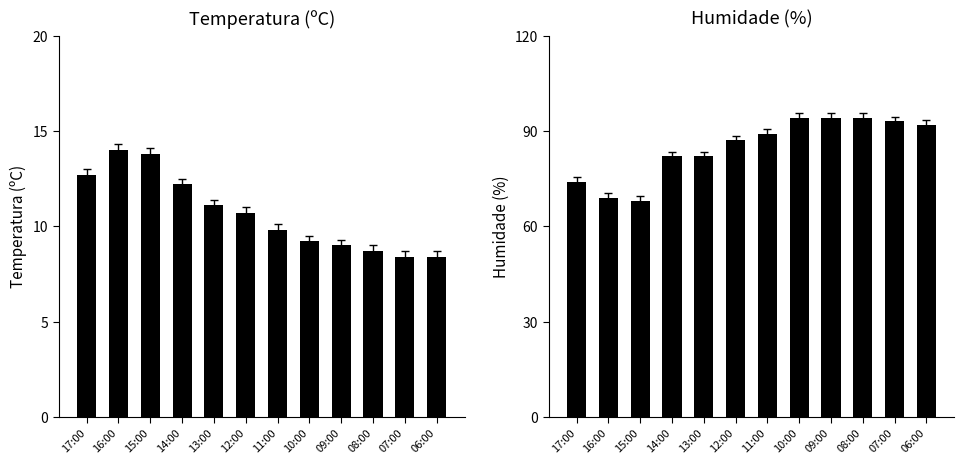

The Temperatura (ºC) series shows 9.2 at 10:00. True or false?

True